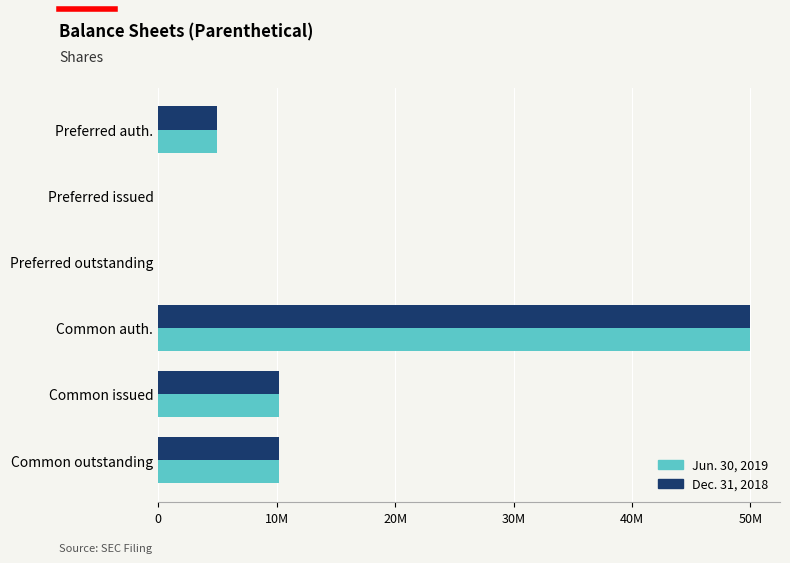

What are all the series names shown in the legend?

Jun. 30, 2019, Dec. 31, 2018